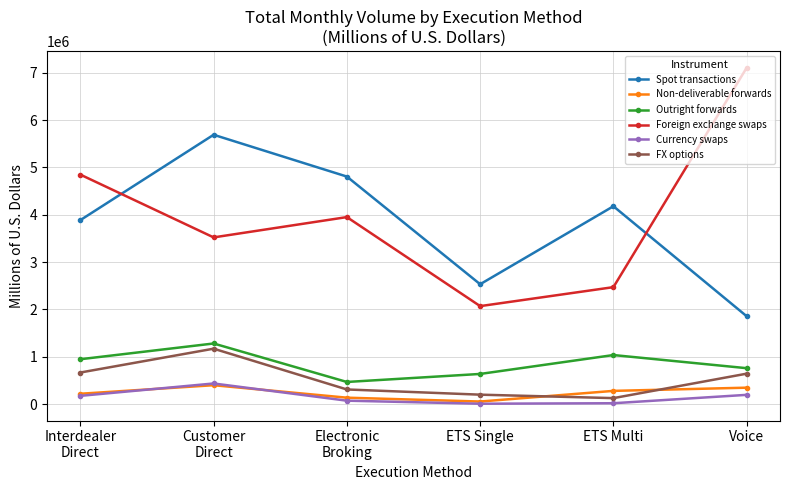

The value of Spot transactions at ETS Multi is 6424388. True or false?

False